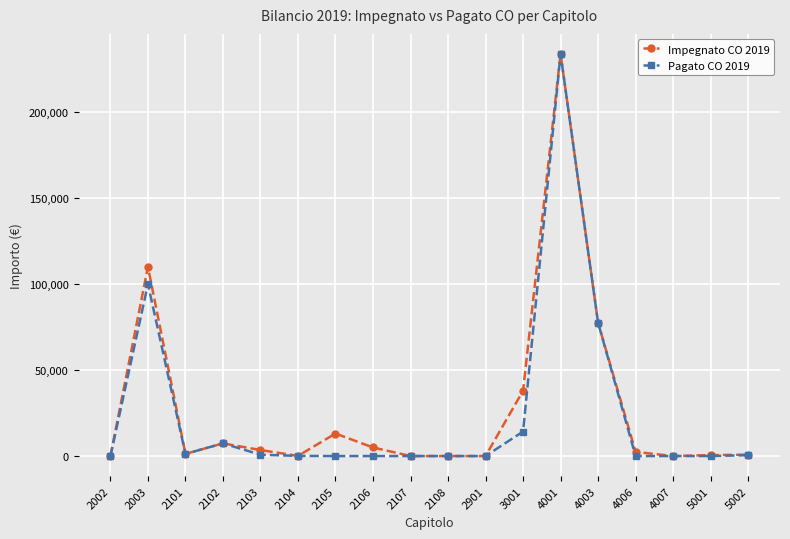

The value of Pagato CO 2019 at 3001 is 24480.4. True or false?

False